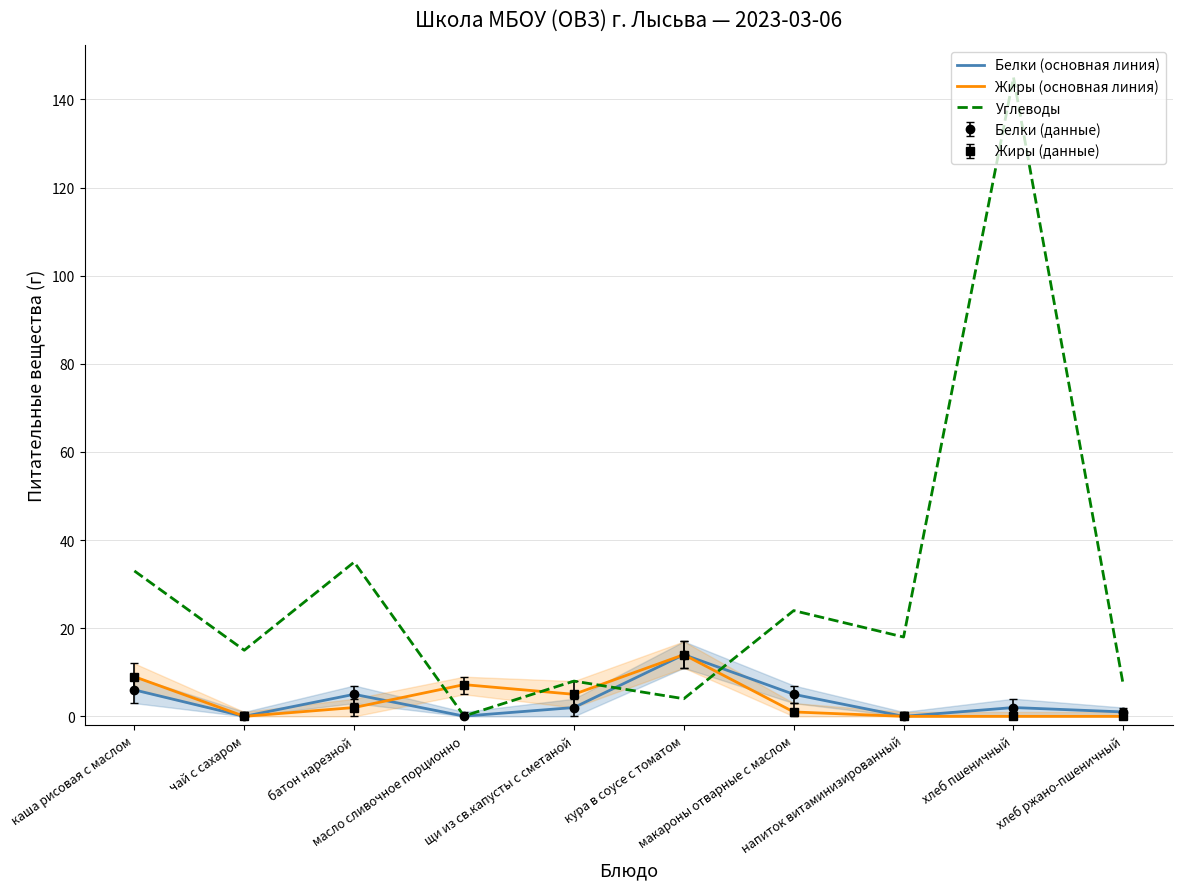

What is the sum of all Углеводы values?

289.1